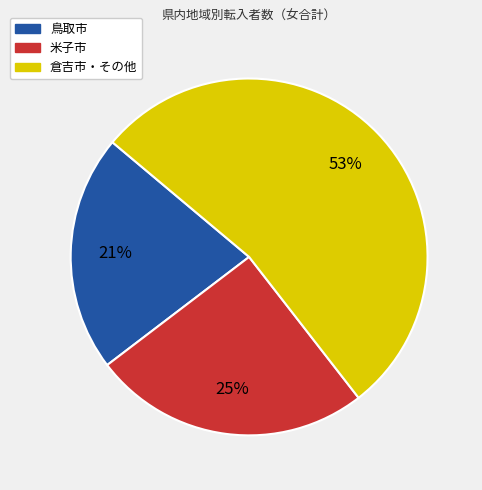

Count the number of slices in the pie.

3